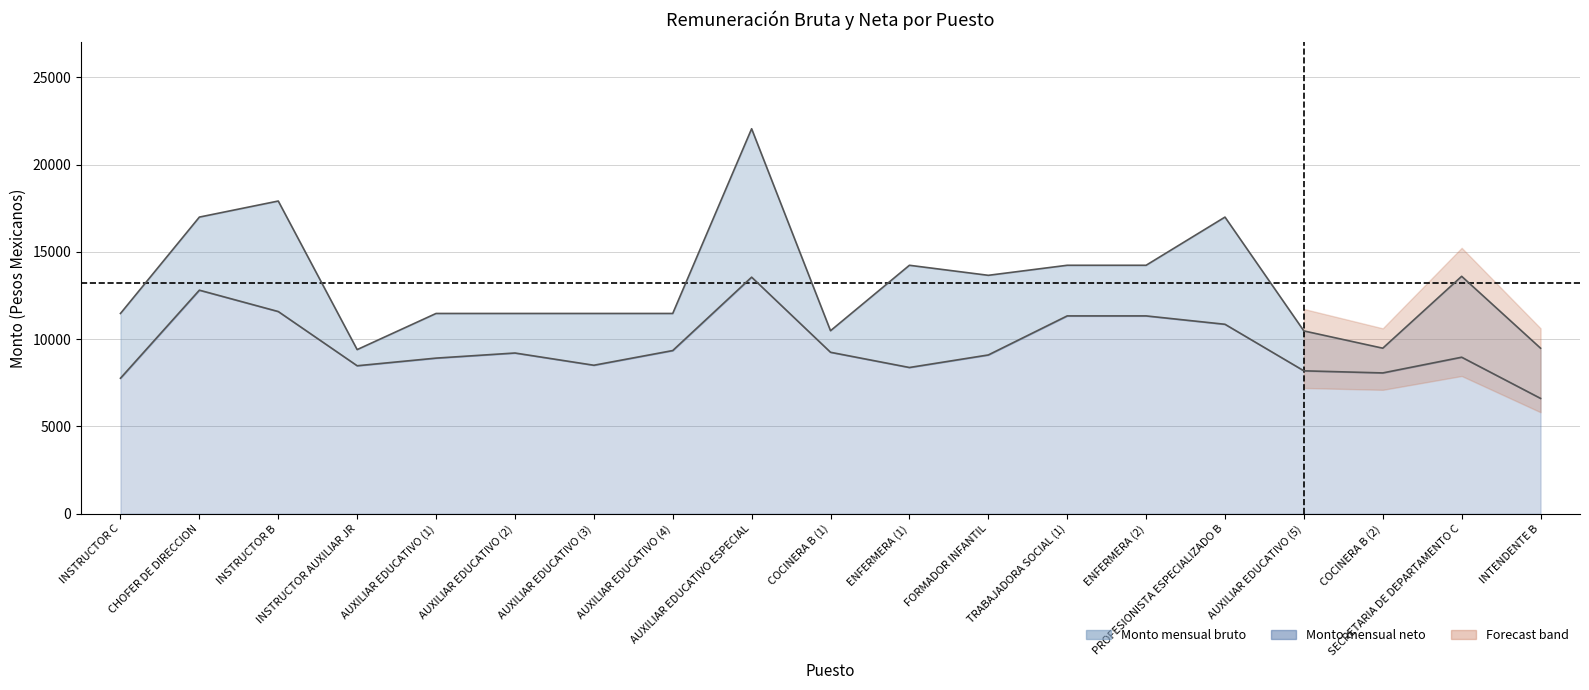

Reading right to left, list all the values displayed in this chart.

Monto mensual bruto: INTENDENTE B=9481.0	SECRETARIA DE DEPARTAMENTO C=13598.0	COCINERA B (2)=9481.0	AUXILIAR EDUCATIVO (5)=10470.0	PROFESIONISTA ESPECIALIZADO B=16990.0	ENFERMERA (2)=14230.0	TRABAJADORA SOCIAL (1)=14230.0	FORMADOR INFANTIL=13655.0	ENFERMERA (1)=14230.0	COCINERA B (1)=10481.0	AUXILIAR EDUCATIVO ESPECIAL=22050.0	AUXILIAR EDUCATIVO (4)=11470.0	AUXILIAR EDUCATIVO (3)=11470.0	AUXILIAR EDUCATIVO (2)=11470.0	AUXILIAR EDUCATIVO (1)=11470.0	INSTRUCTOR AUXILIAR JR=9400.0	INSTRUCTOR B=17910.0	CHOFER DE DIRECCION=16990.0	INSTRUCTOR C=11470.0
Monto mensual neto: INTENDENTE B=6605.8	SECRETARIA DE DEPARTAMENTO C=8964.0	COCINERA B (2)=8064.2	AUXILIAR EDUCATIVO (5)=8184.8	PROFESIONISTA ESPECIALIZADO B=10850.6	ENFERMERA (2)=11330.4	TRABAJADORA SOCIAL (1)=11330.4	FORMADOR INFANTIL=9093.6	ENFERMERA (1)=8375.6	COCINERA B (1)=9247.0	AUXILIAR EDUCATIVO ESPECIAL=13549.0	AUXILIAR EDUCATIVO (4)=9345.8	AUXILIAR EDUCATIVO (3)=8504.4	AUXILIAR EDUCATIVO (2)=9205.2	AUXILIAR EDUCATIVO (1)=8912.6	INSTRUCTOR AUXILIAR JR=8474.8	INSTRUCTOR B=11580.2	CHOFER DE DIRECCION=12804.0	INSTRUCTOR C=7761.2